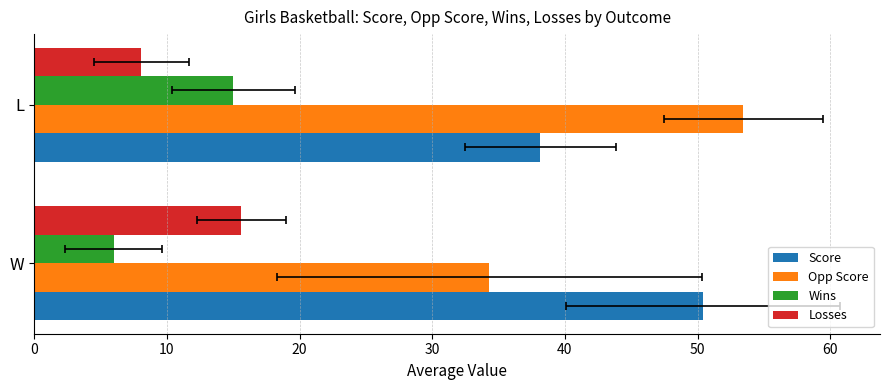

What is the difference between the Score values at W and L?

12.2